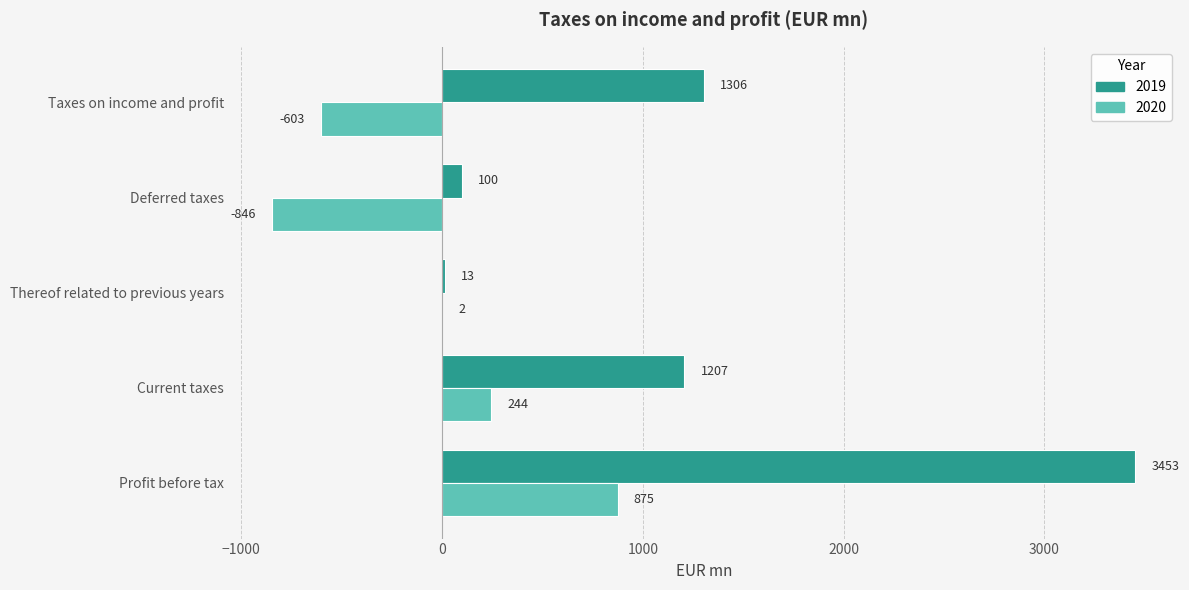

Between Profit before tax and Current taxes, which series saw the biggest shift?

2019